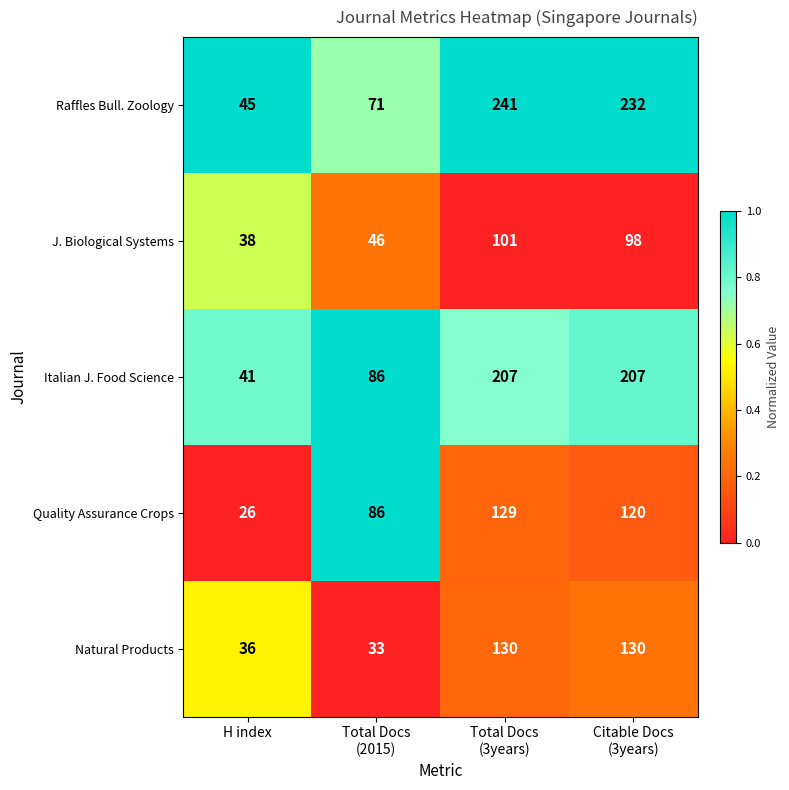

Which series has the largest range (max minus min)?

Raffles Bull. Zoology